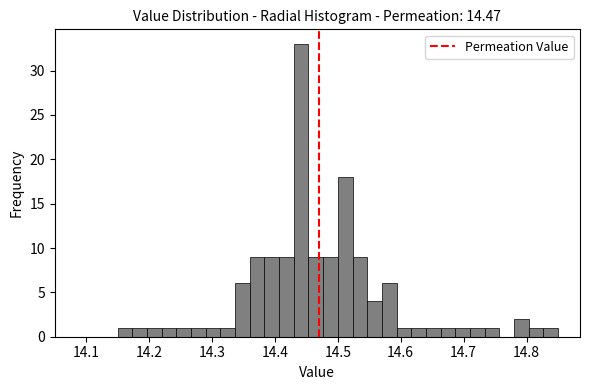

Around what value on the x-axis is the tallest bar? Give the approximate position of its centre, as read against the axis.

14.44